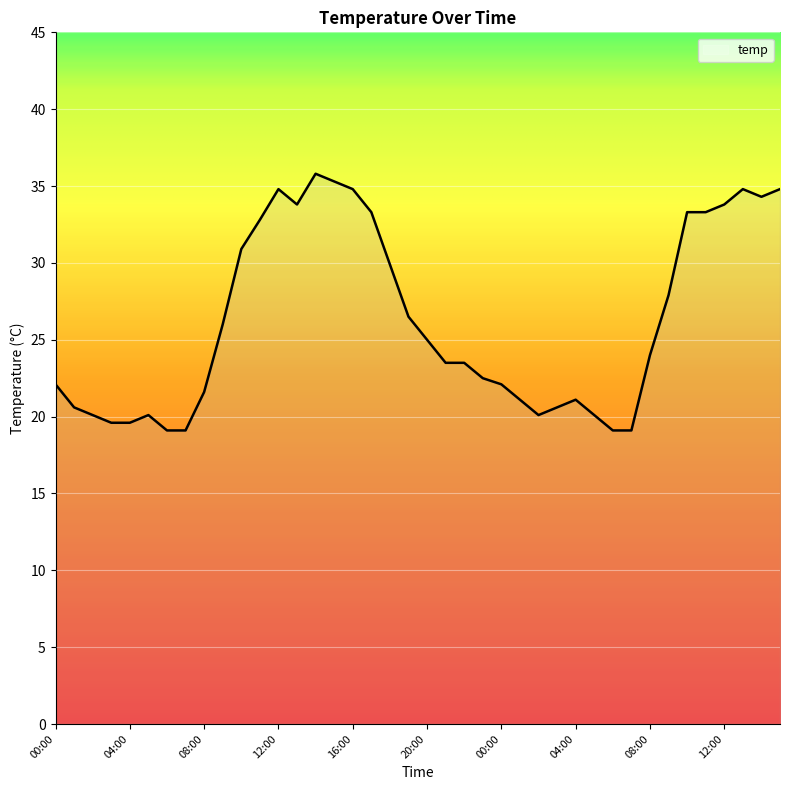

Does the chart have visible grid lines?

Yes